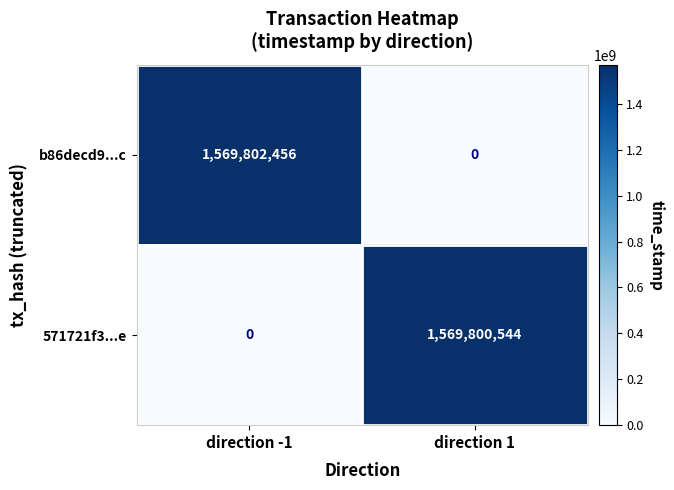

What is the difference between the highest and lowest values at direction -1?

1569802456